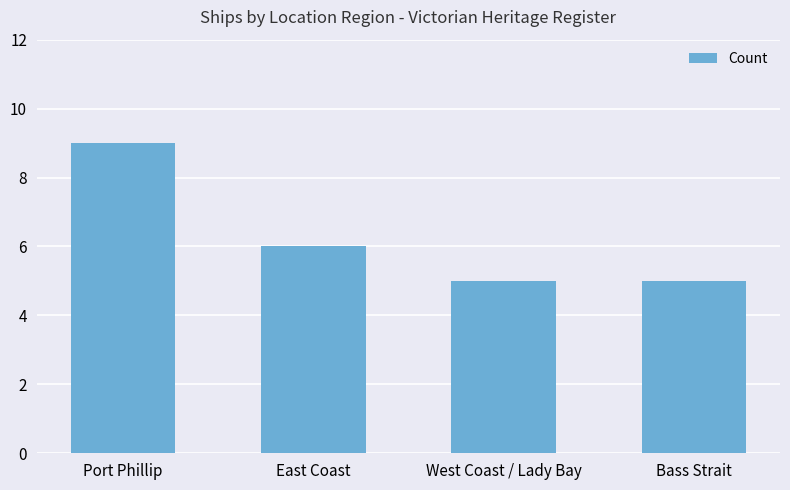

Are the bars horizontal?

No